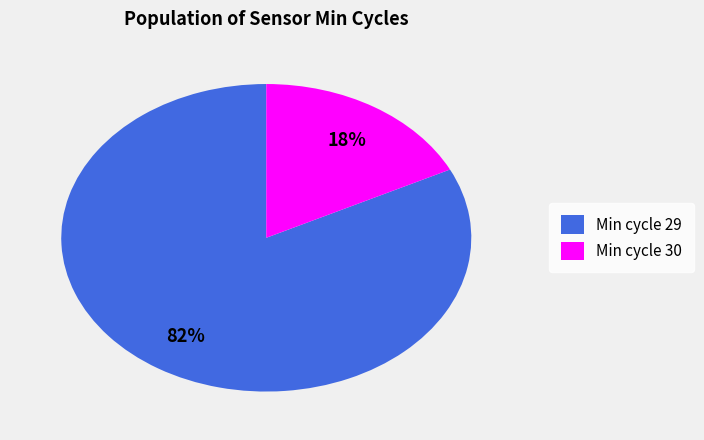

Which slice is the smallest?

Min cycle 30